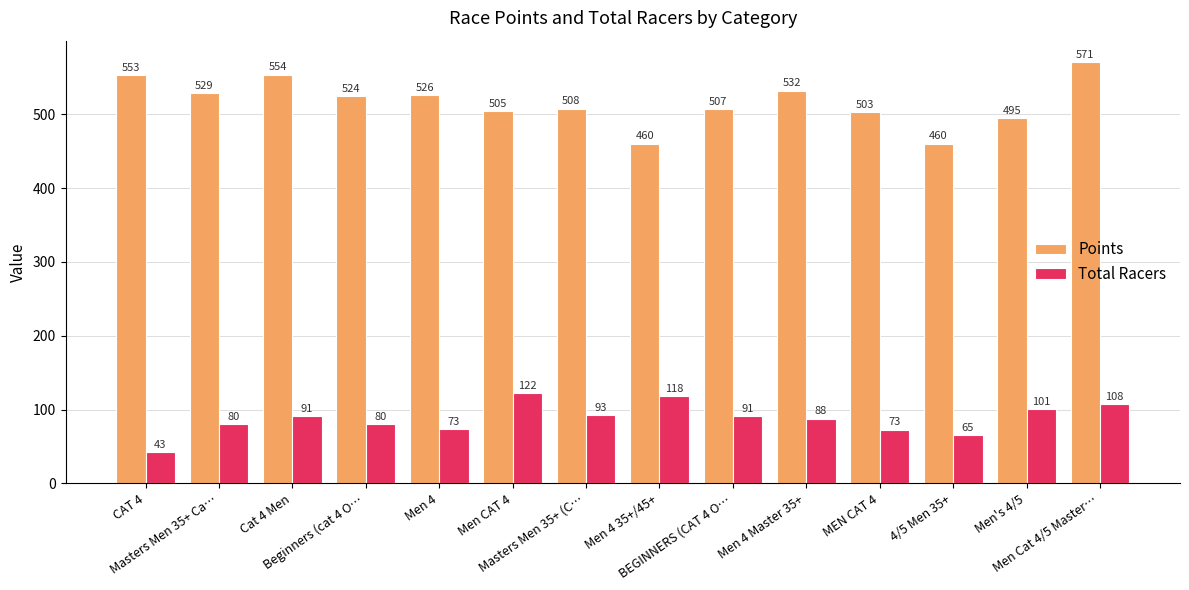

What is the label of the 7th bar from the right?

Men 4 35+/45+